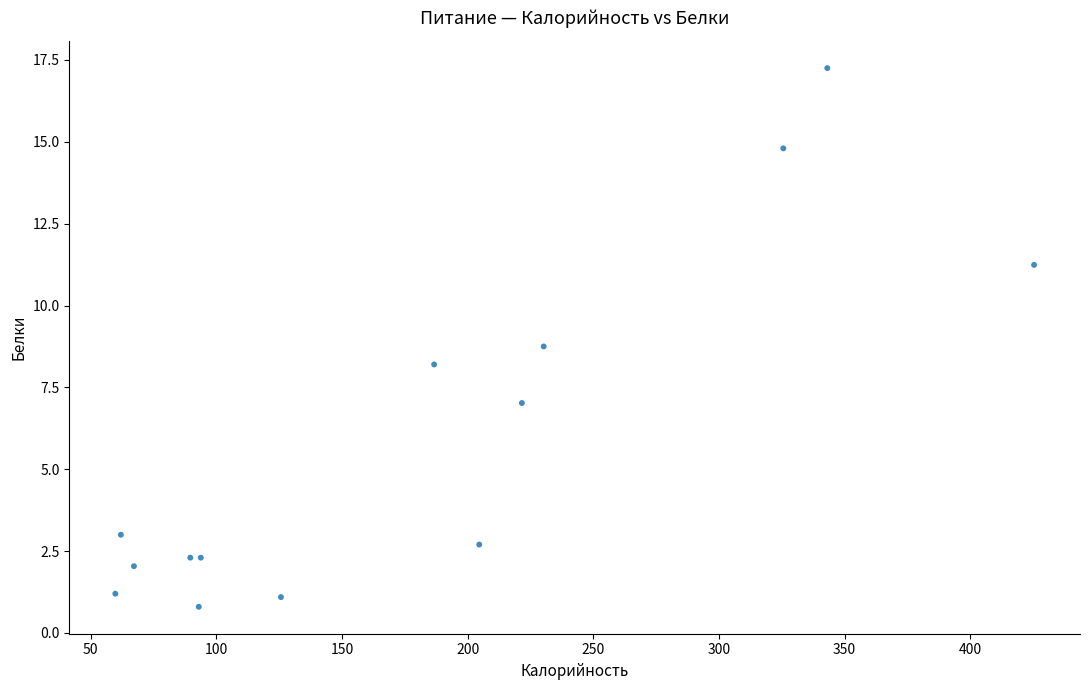

What Y value in the scatter plot is closest to 9?

8.8